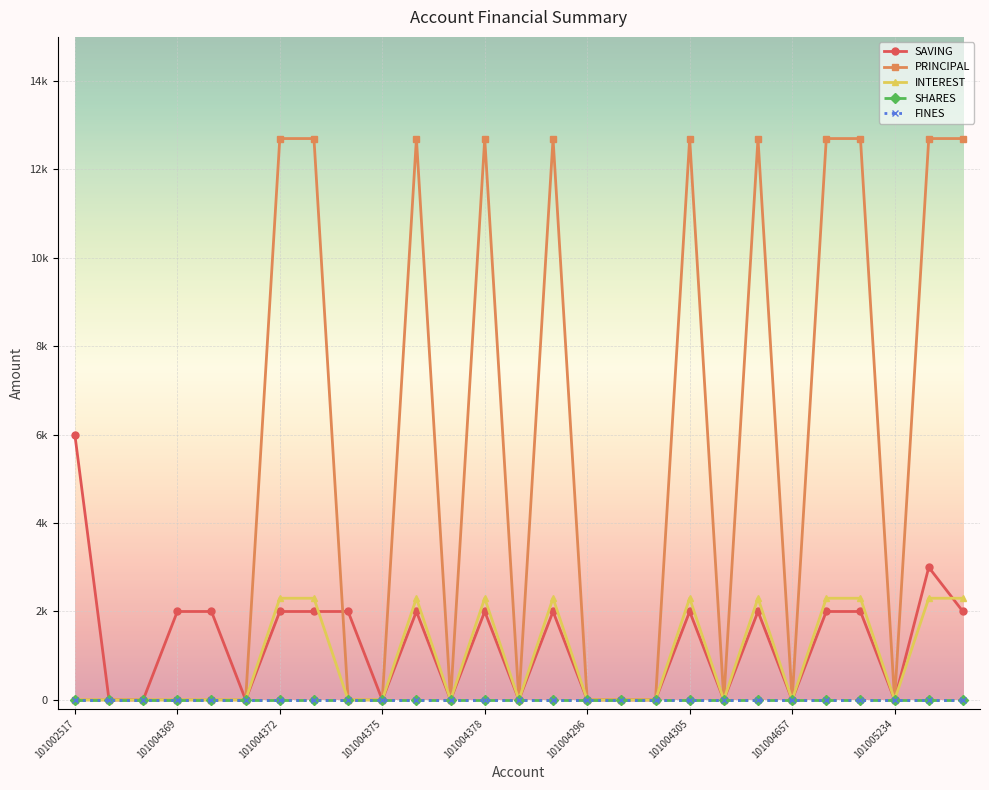

True or false: FINES and SAVING cross at least once.

False